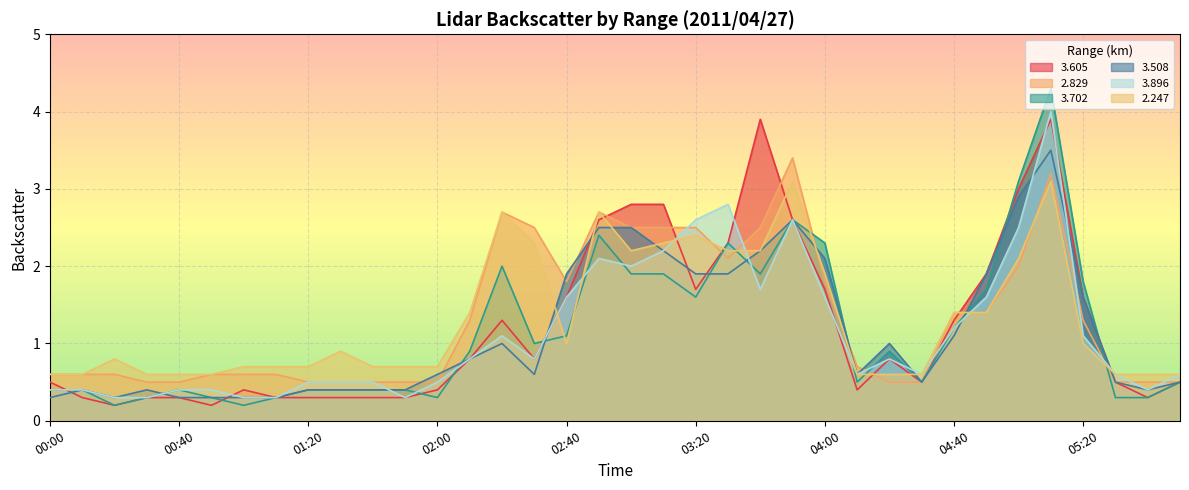

What is the sum of the 3.508 values at 05:00 and 02:50?

5.4